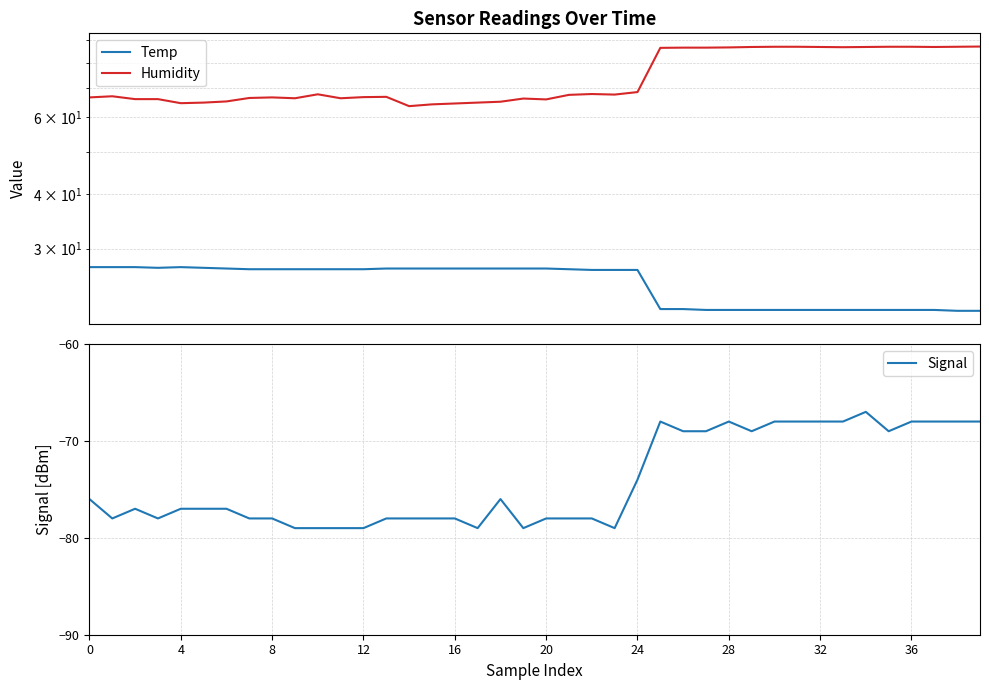

True or false: Signal has a value of -94.3 at 29.

False